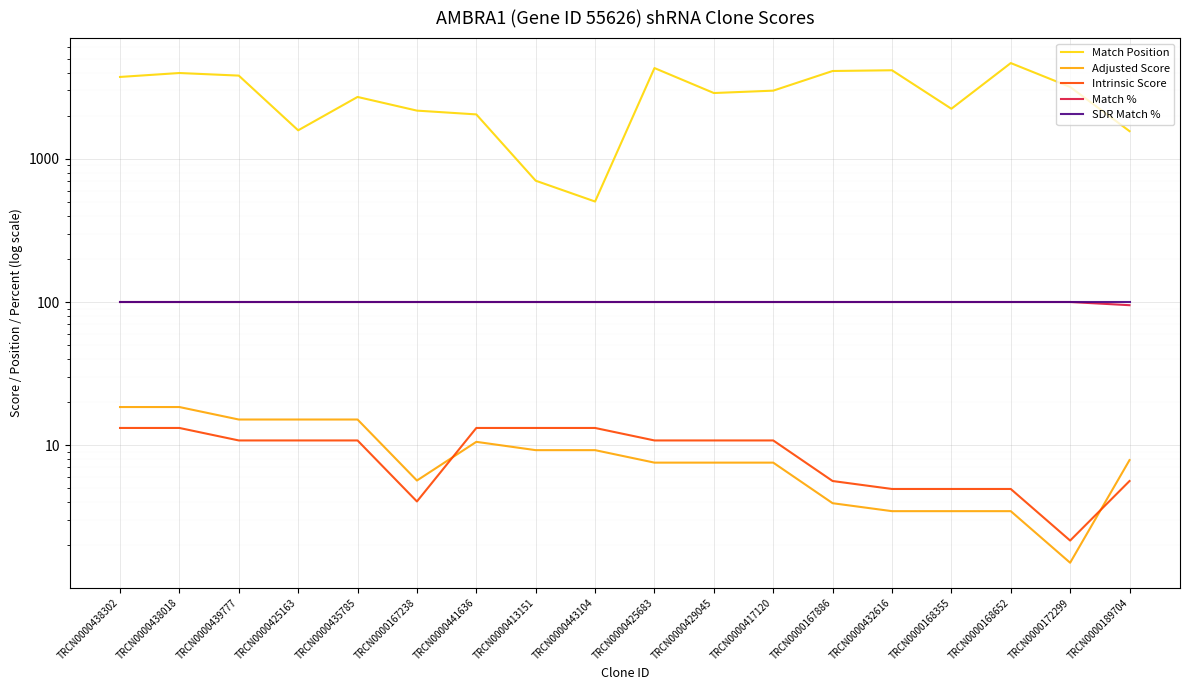

How many interior local valleys does the Match Position series have?

4